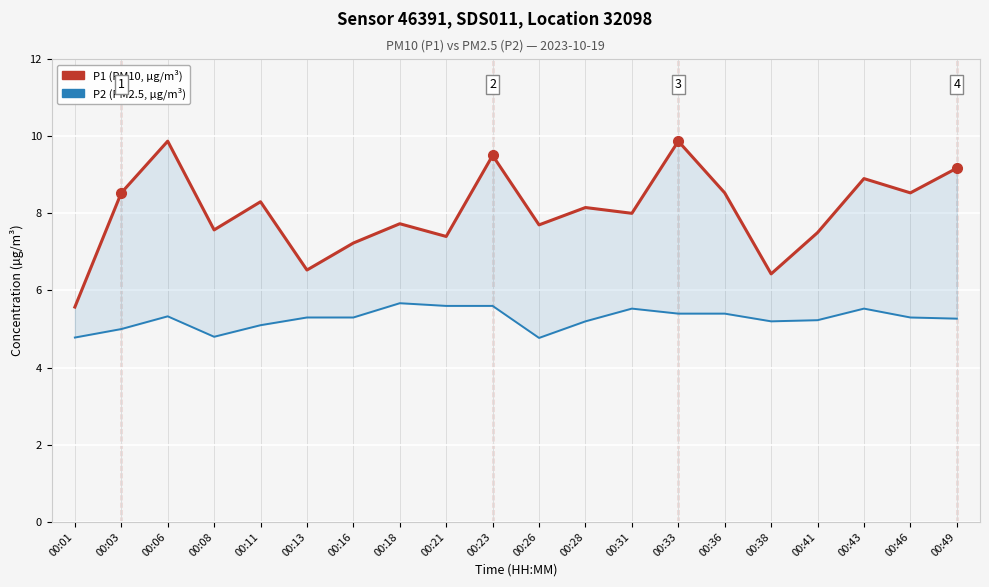

What is the difference between the second highest and second lowest values in the P2 (PM2.5) series?

0.8